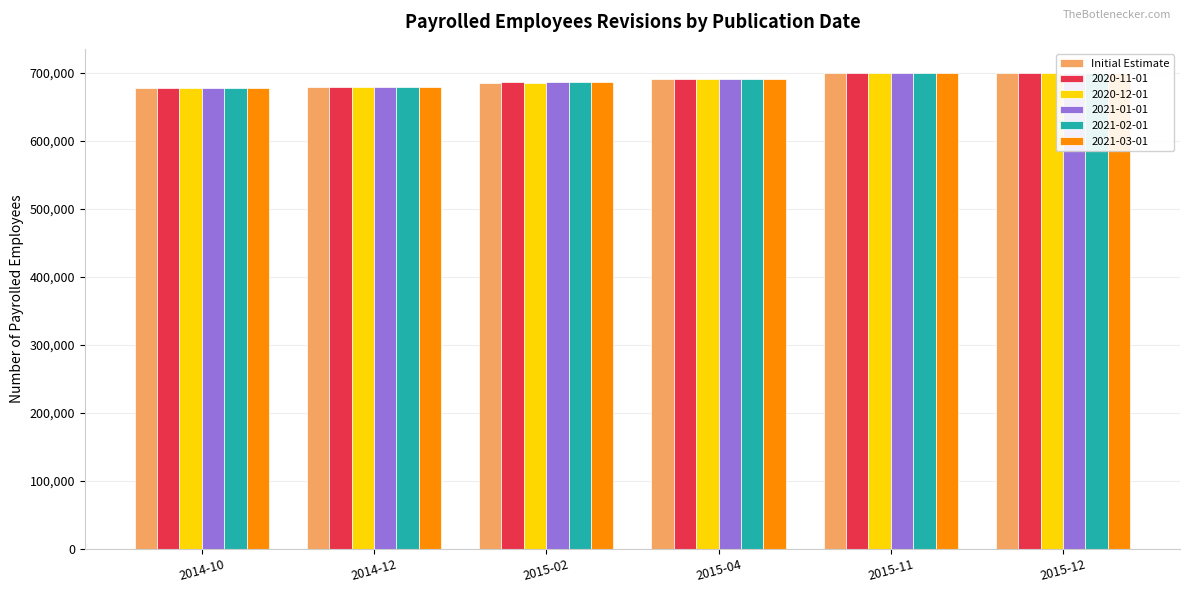

Is it true that the value at 2015-02 is 685454?

True